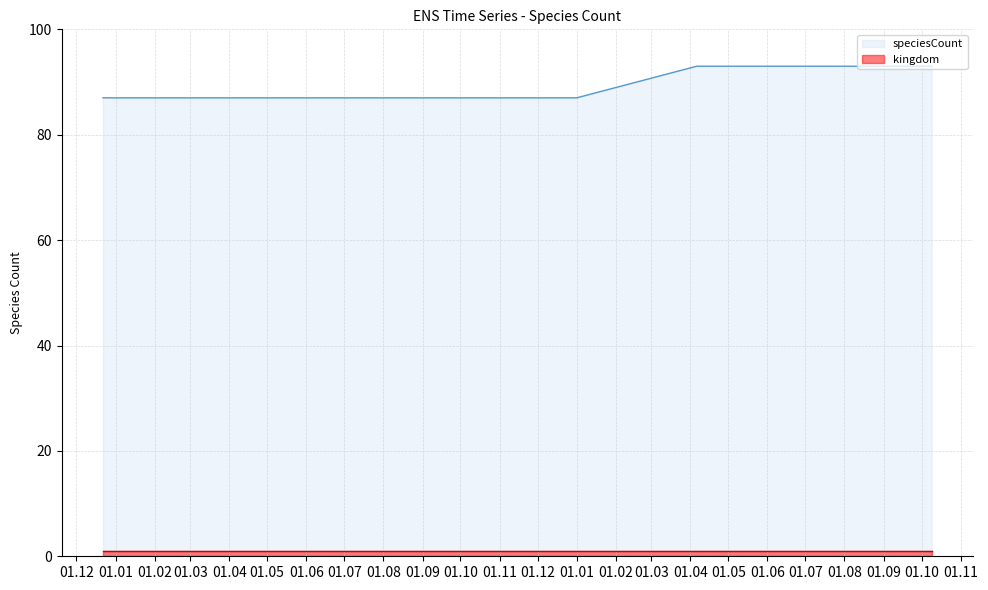

What is the sum of all values?

714